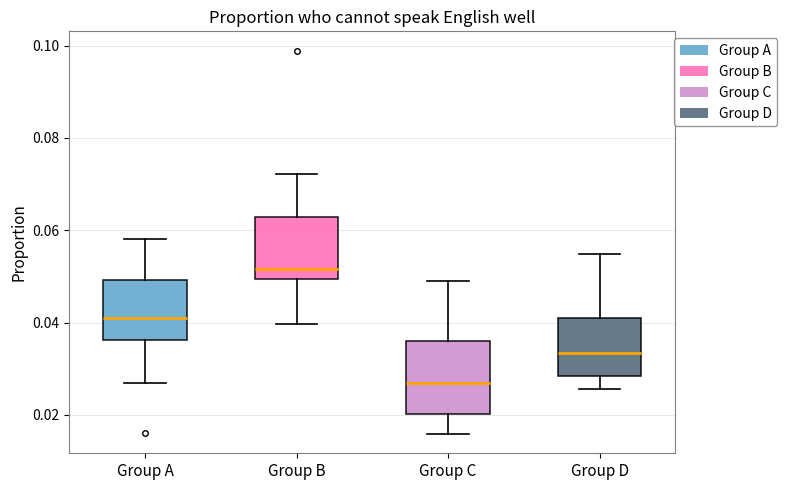

Reading left to right, read every box against the y-axis: the position of its median line, the range the box covers, and the ends of its whiskers. The values are not printed on the chart, so give them approximately, as read against the axis.

Group A: median 0.042, box 0.036 to 0.050, whiskers 0.026 to 0.058
Group B: median 0.052, box 0.050 to 0.062, whiskers 0.040 to 0.072
Group C: median 0.026, box 0.020 to 0.036, whiskers 0.016 to 0.048
Group D: median 0.034, box 0.028 to 0.040, whiskers 0.026 to 0.054